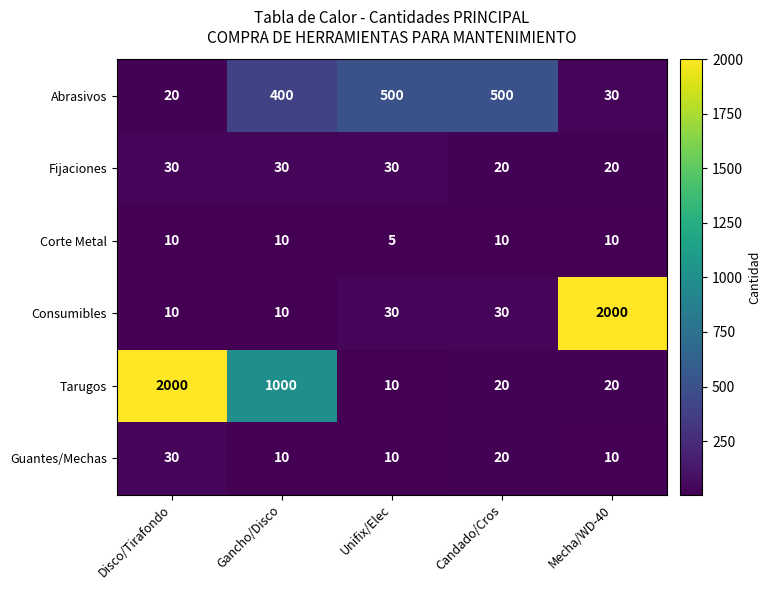

The Consumibles series shows 14 at Disco/Tirafondo. True or false?

False